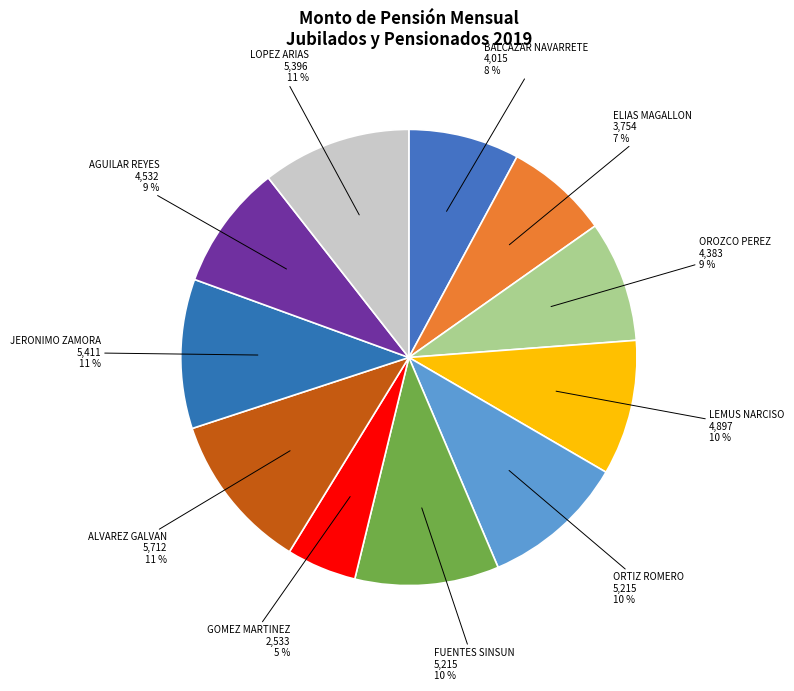

Does ORTIZ ROMERO represent more than half of the total?

No